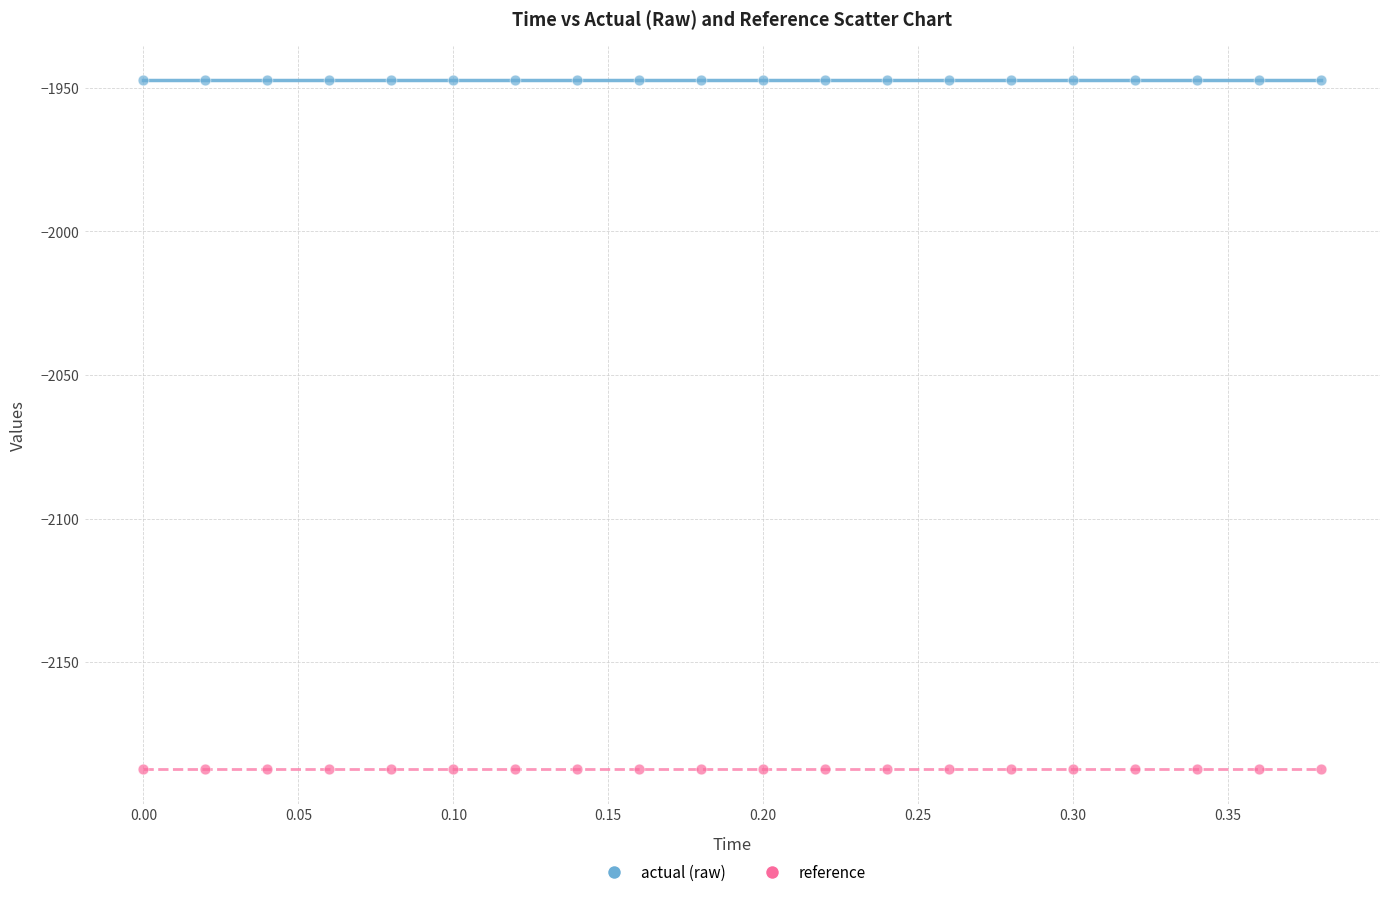

Which series reaches the minimum Y coordinate?

reference